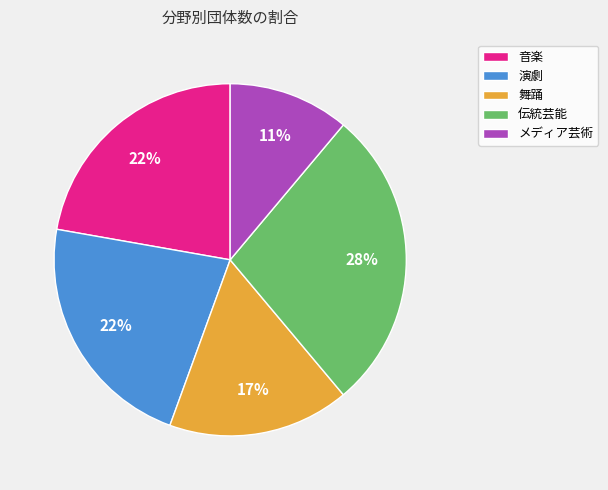

To the nearest percent, what is the average slice percentage?

20%